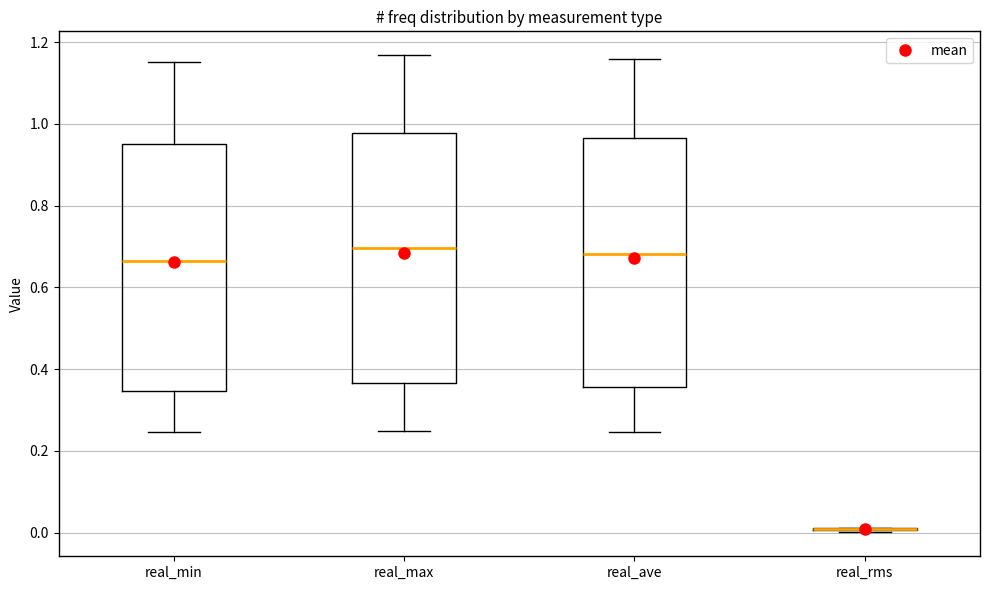

Reading left to right, read every box against the y-axis: the position of its median line, the range the box covers, and the ends of its whiskers. The values are not printed on the chart, so give them approximately, as read against the axis.

real_min: median 0.66, box 0.34 to 0.96, whiskers 0.24 to 1.16
real_max: median 0.70, box 0.36 to 0.98, whiskers 0.24 to 1.16
real_ave: median 0.68, box 0.36 to 0.96, whiskers 0.24 to 1.16
real_rms: box collapsed to a line at 0.00, whiskers 0.00 to 0.02